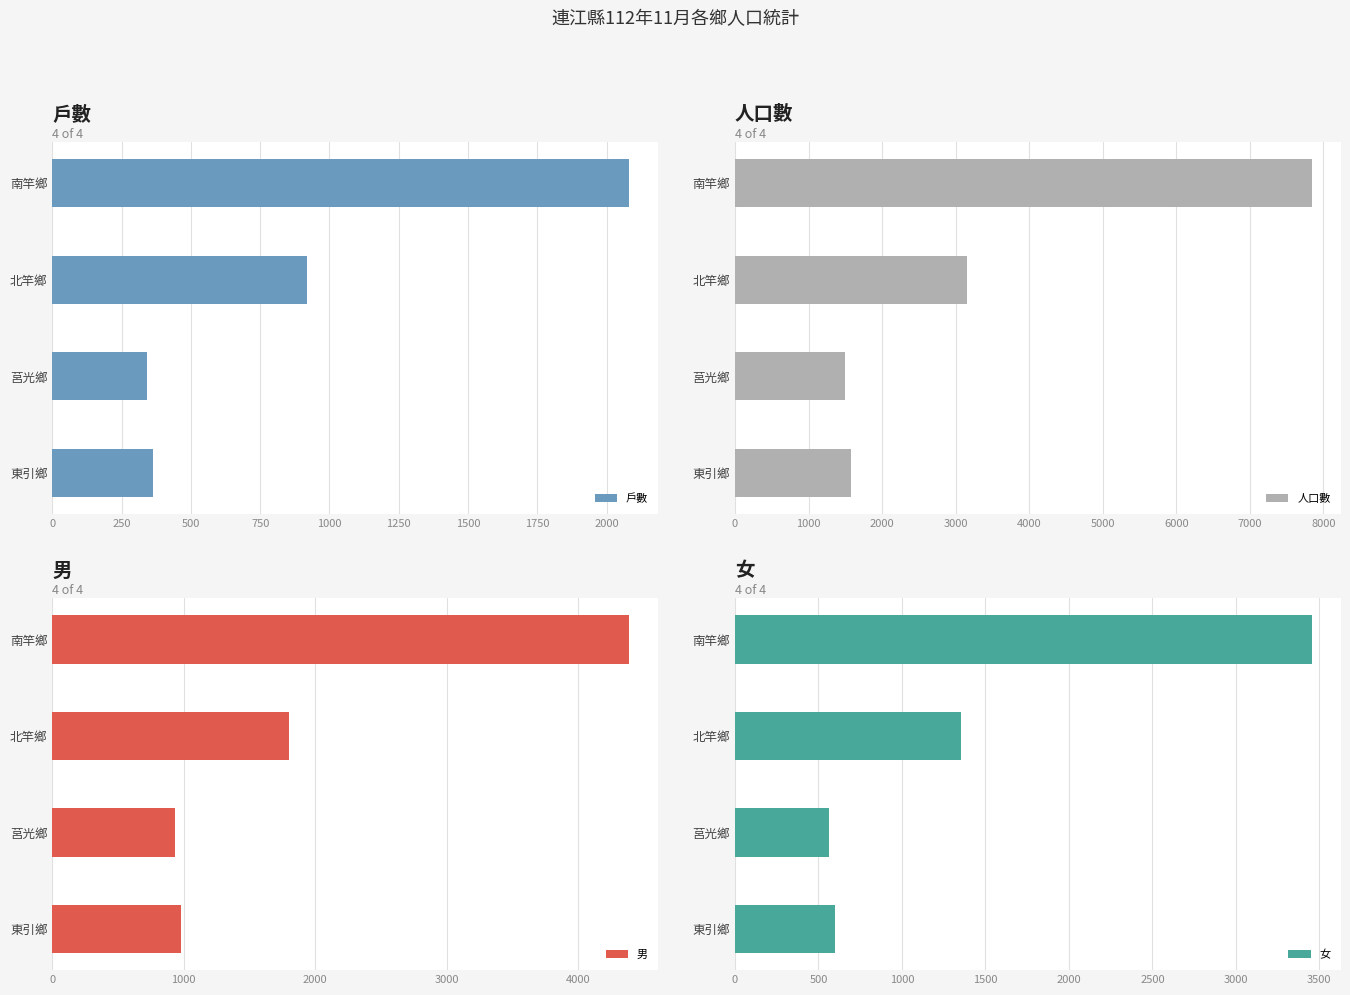

What is the difference between the second highest and second lowest values in the 戶數 series?

557